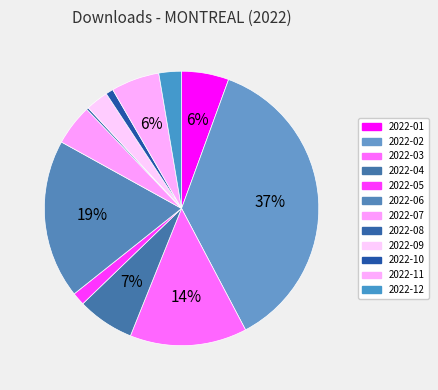

To the nearest percent, what is the difference between the 2022-07 and 2022-02 slice percentages?

32%